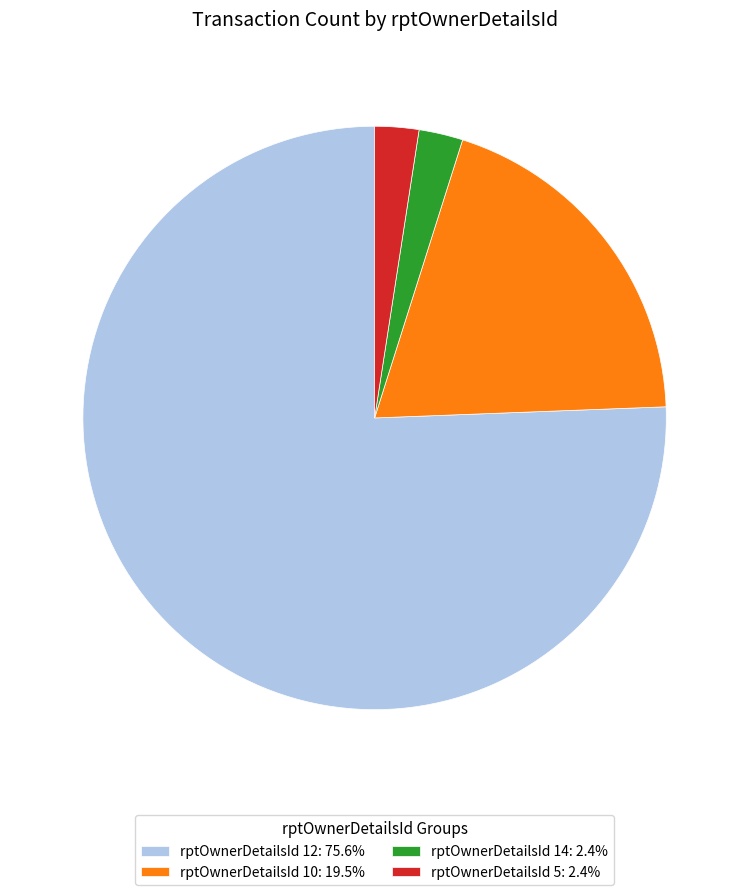

Combined, do rptOwnerDetailsId 14: 2.4% and rptOwnerDetailsId 5: 2.4% account for over 50%?

No